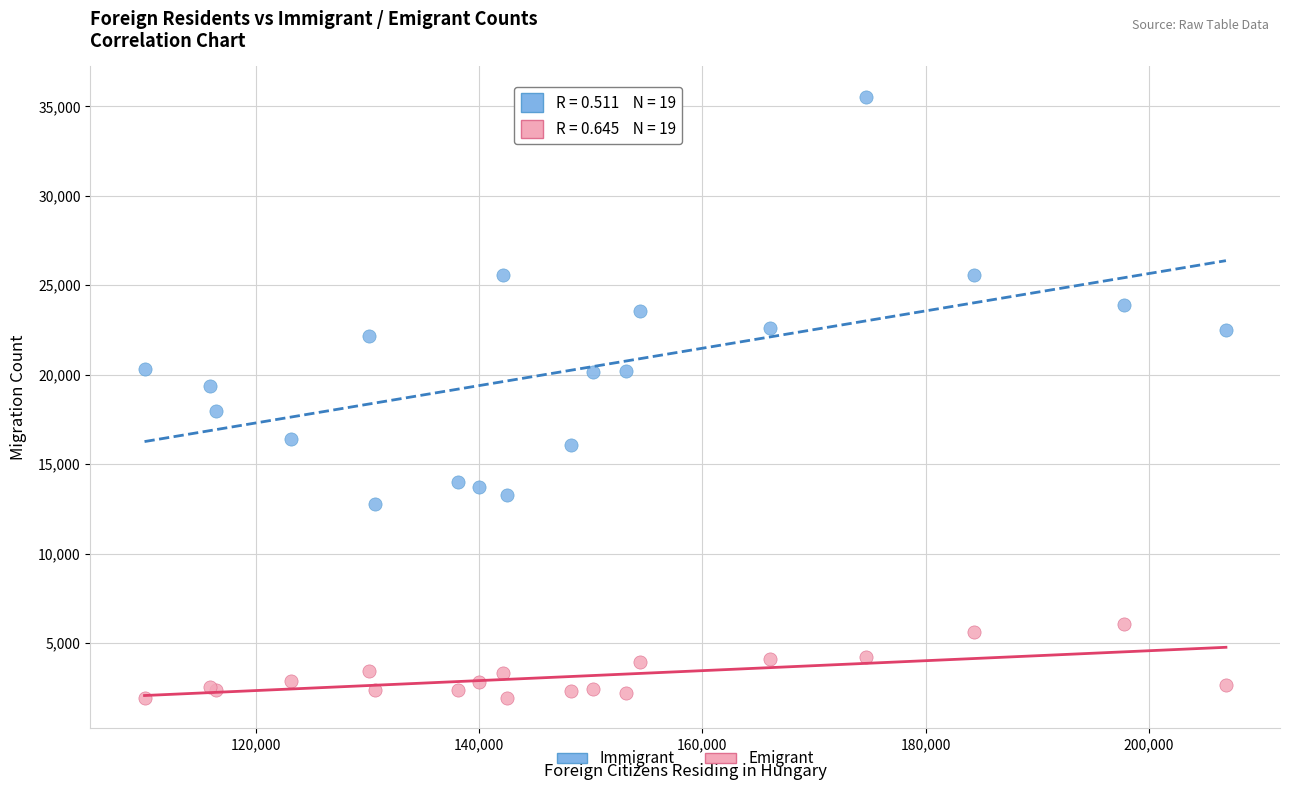

Which series contains the highest Y value?

Immigrant